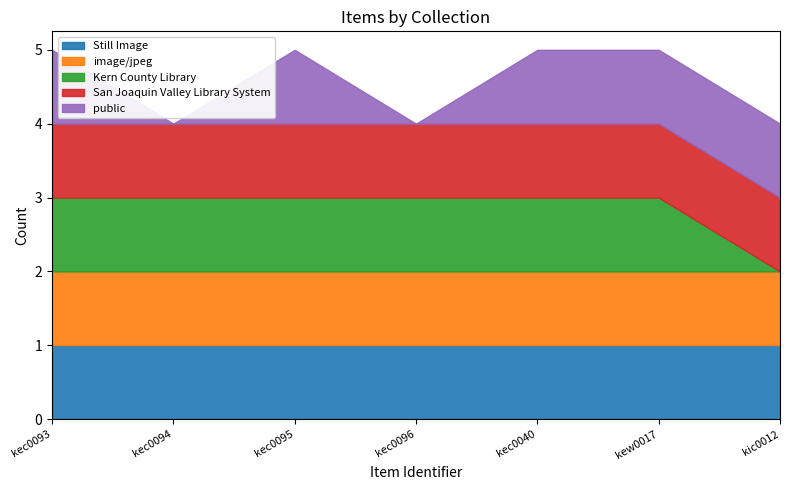

What is the value of the San Joaquin Valley Library System point at the 5th from the left?

1